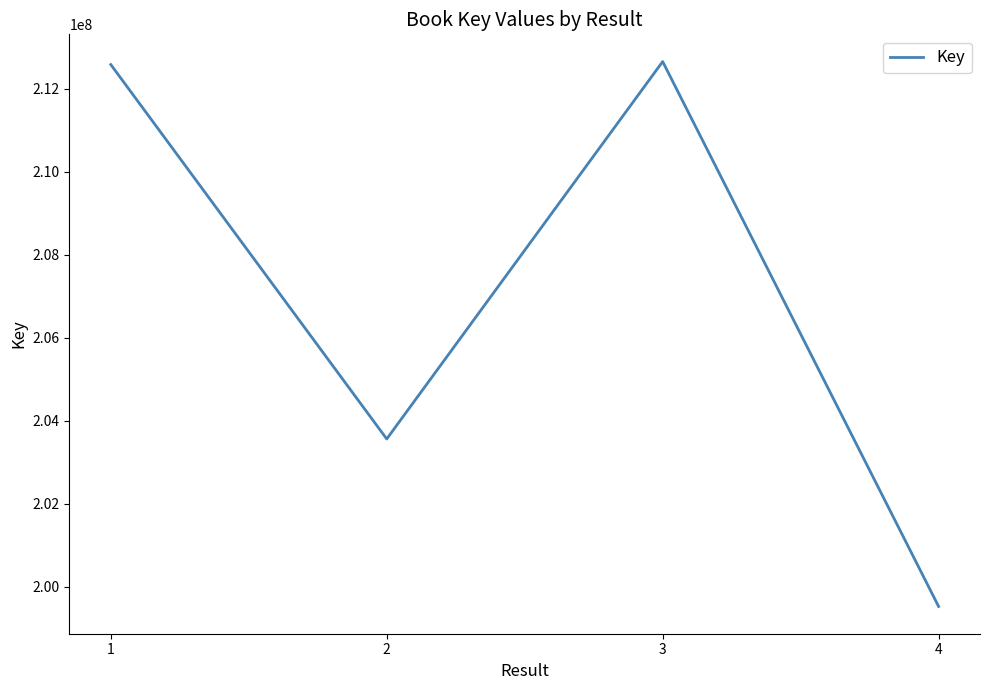

Which has a higher value, 2 or 3?

3